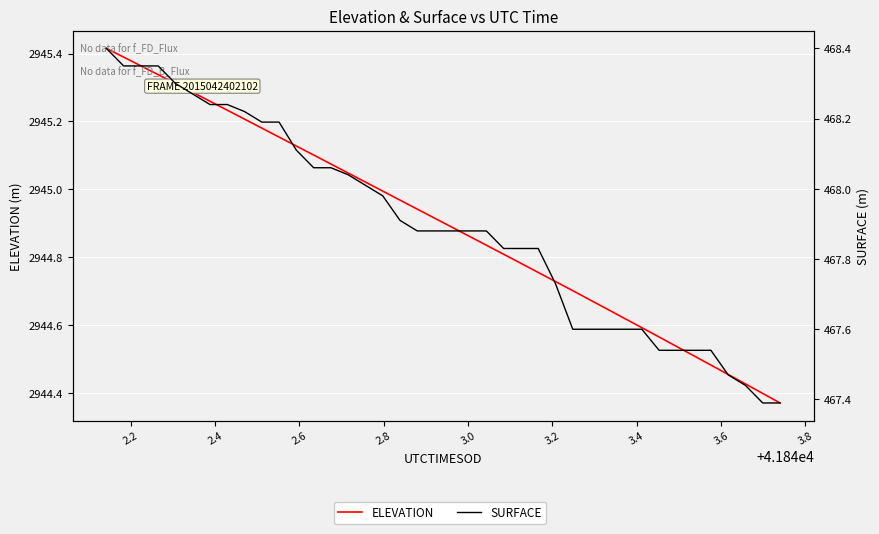

What are all the series names shown in the legend?

ELEVATION, SURFACE